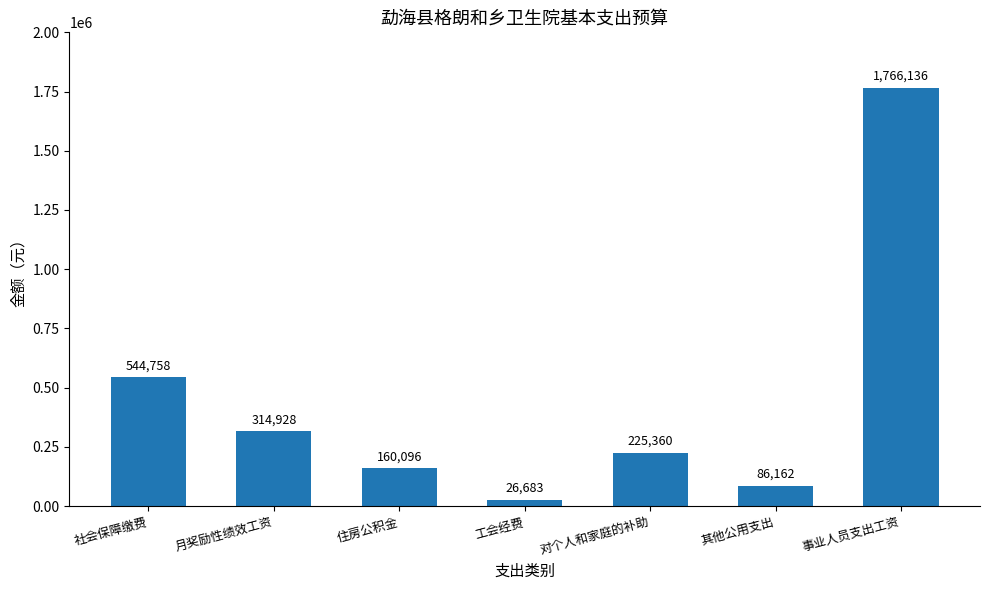

What is the maximum value shown in the chart?

1766136.0